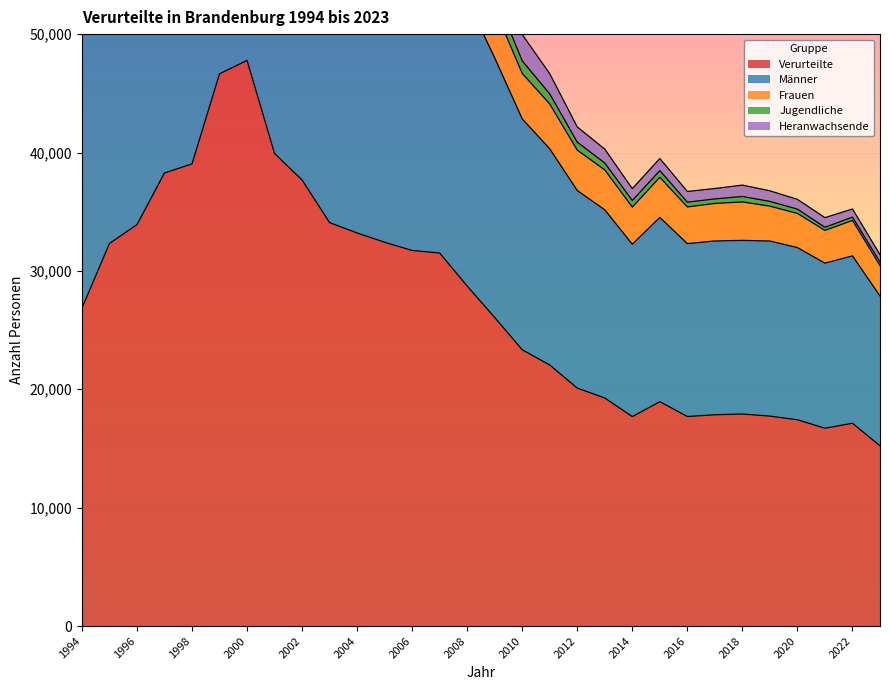

Is it true that Verurteilte equals 33205 at 2004?

True